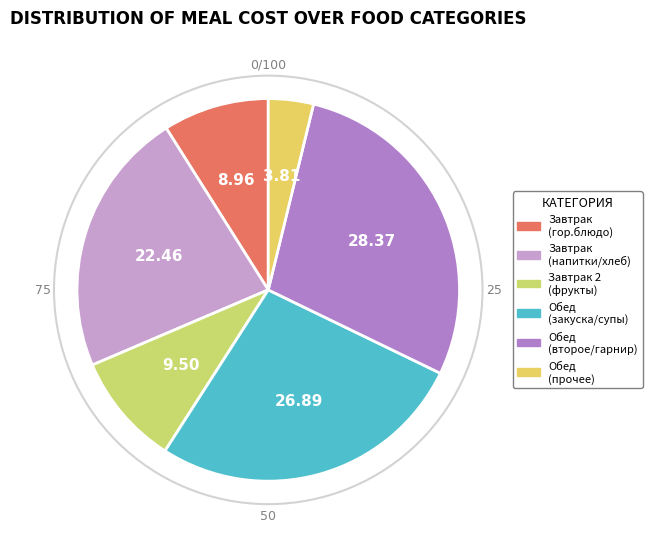

How many slices are in this pie chart?

6